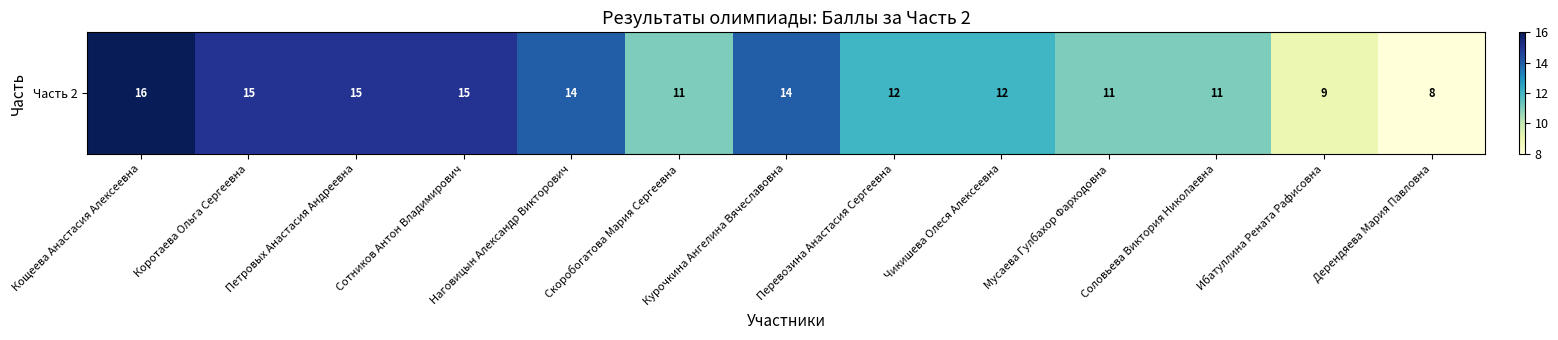

Rank the categories by value from highest to lowest.

Кощеева Анастасия Алексеевна, Коротаева Ольга Сергеевна, Петровых Анастасия Андреевна, Сотников Антон Владимирович, Наговицын Александр Викторович, Курочкина Ангелина Вячеславовна, Перевозина Анастасия Сергеевна, Чикишева Олеся Алексеевна, Скоробогатова Мария Сергеевна, Мусаева Гулбахор Фарходовна, Соловьева Виктория Николаевна, Ибатуллина Рената Рафисовна, Дерендяева Мария Павловна